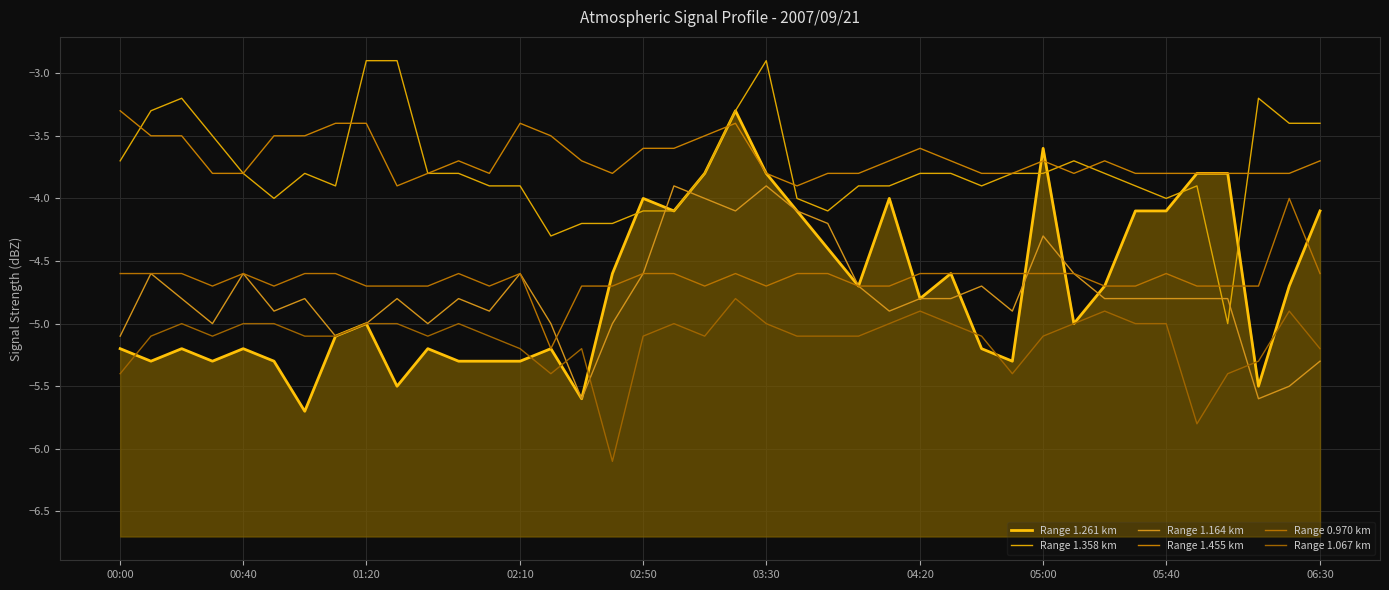

Which series has the widest spread of values?

Range 1.261 km